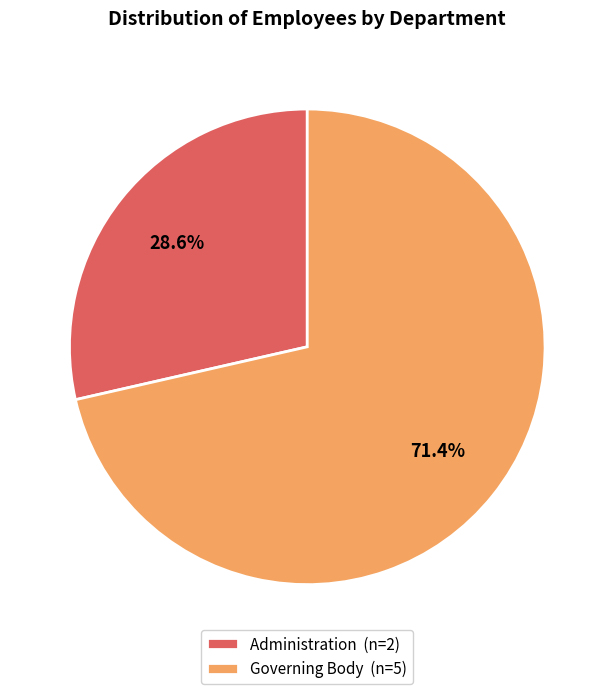

What is the majority slice?

Governing Body